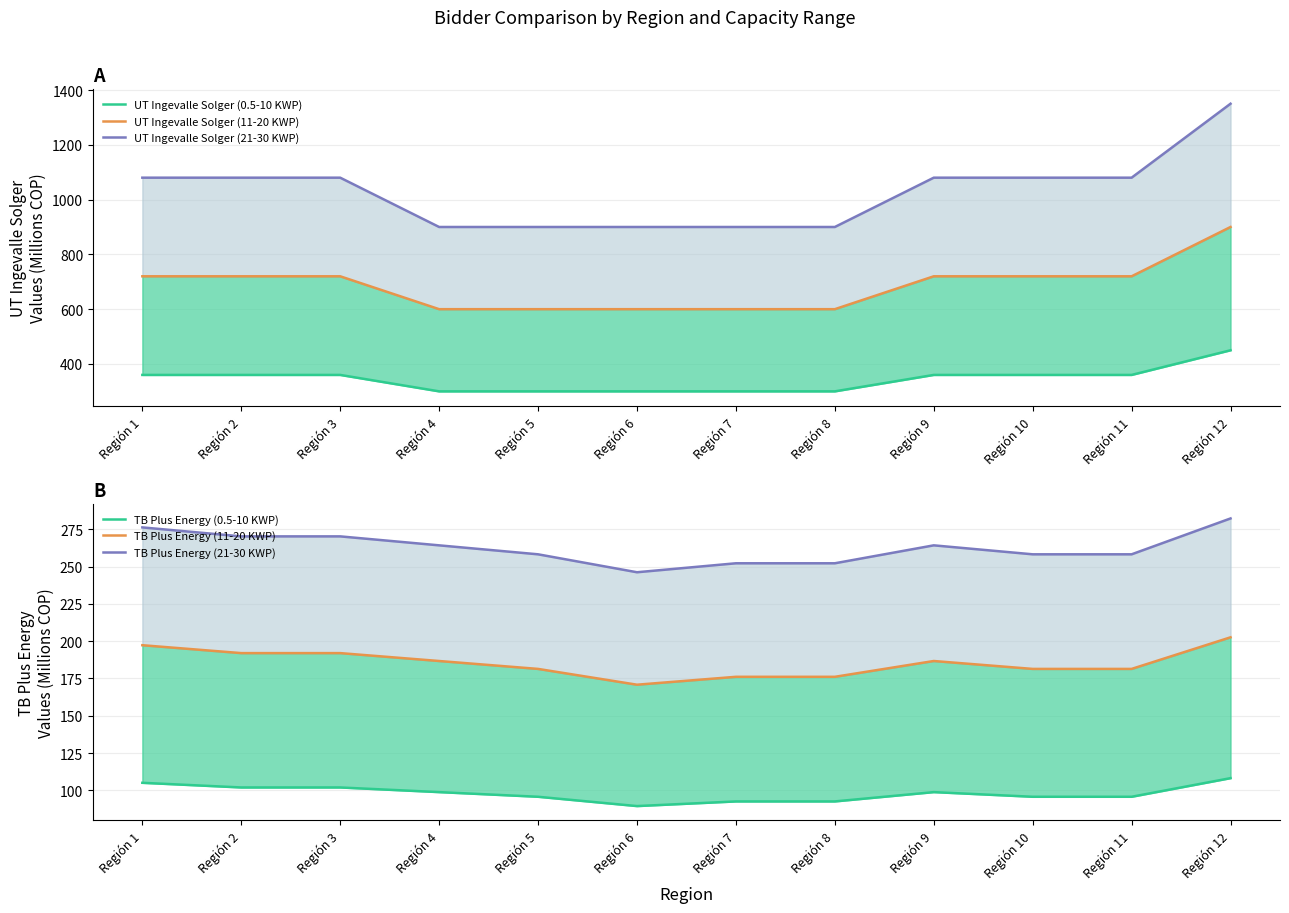

The value of UT Ingevalle Solger (11-20 KWP) at Región 1 is 720.0. True or false?

True